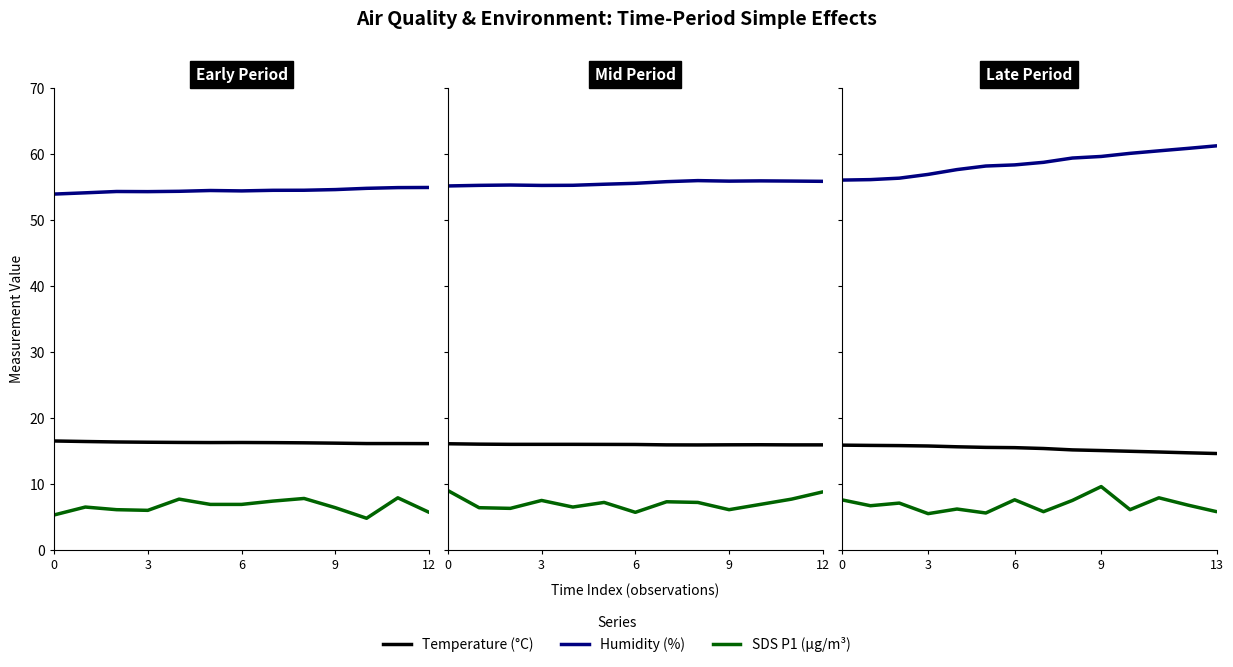

True or false: Humidity (%) and SDS P1 (µg/m³) cross at least once.

False